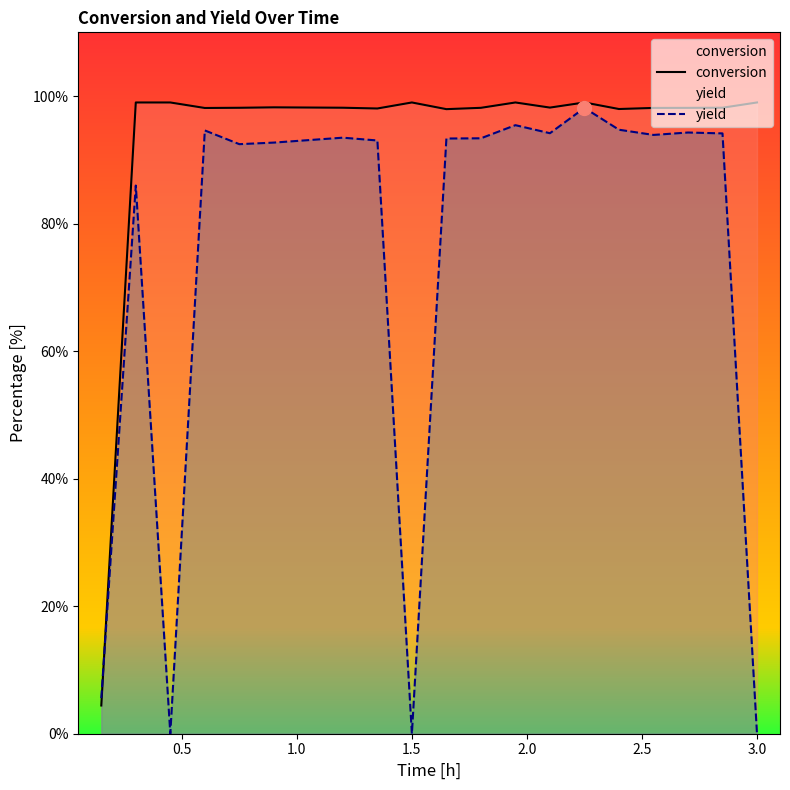

Which series has the largest total across all categories?

conversion